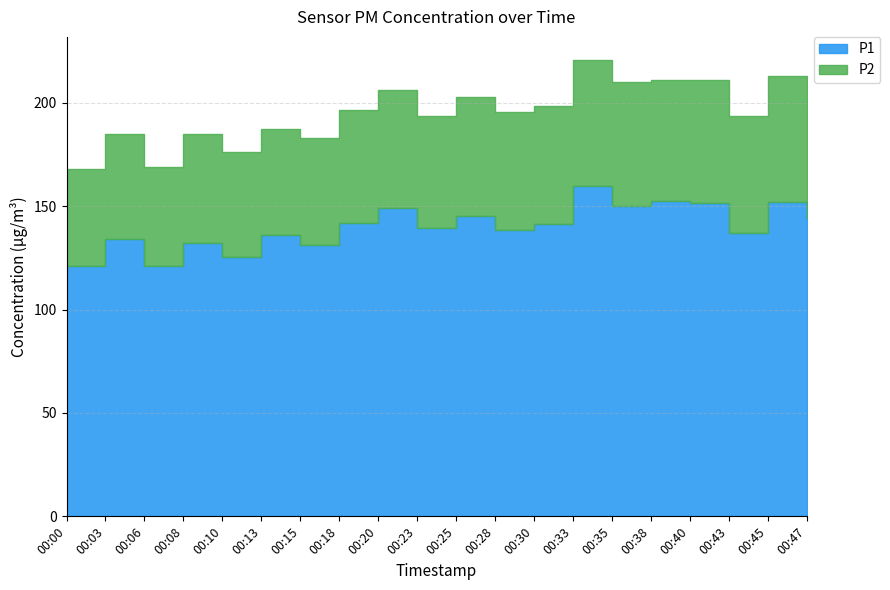

Which series has the largest total across all categories?

P1